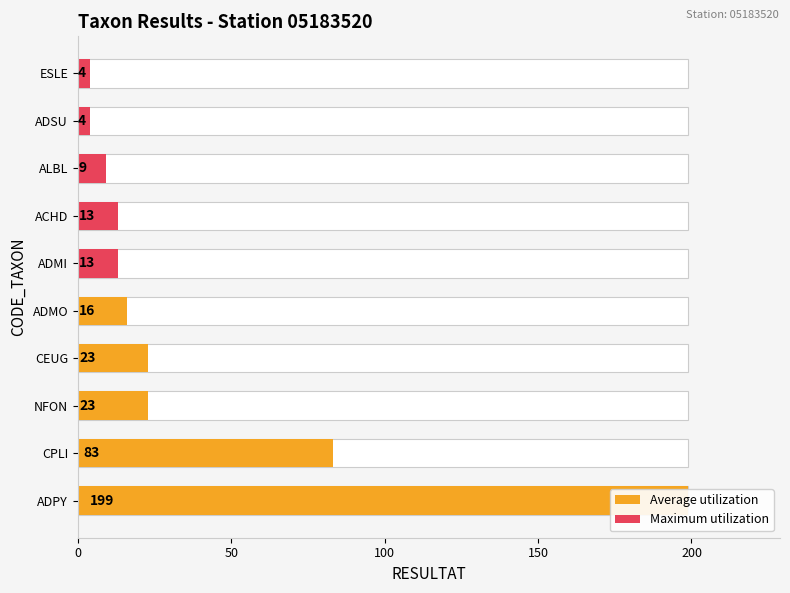

What is the difference between the maximum and minimum values in the Average utilization series?

183